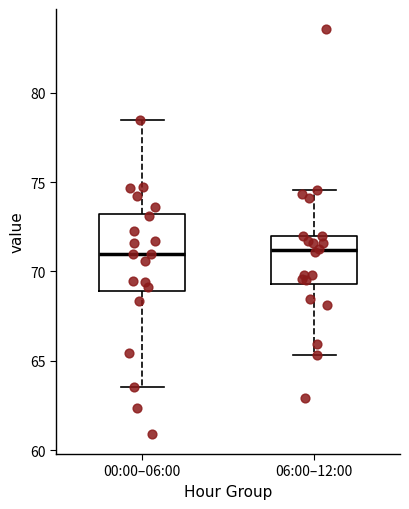

Comparing the boxes themselves (not the whiskers), which one is the tallest?

00:00–06:00